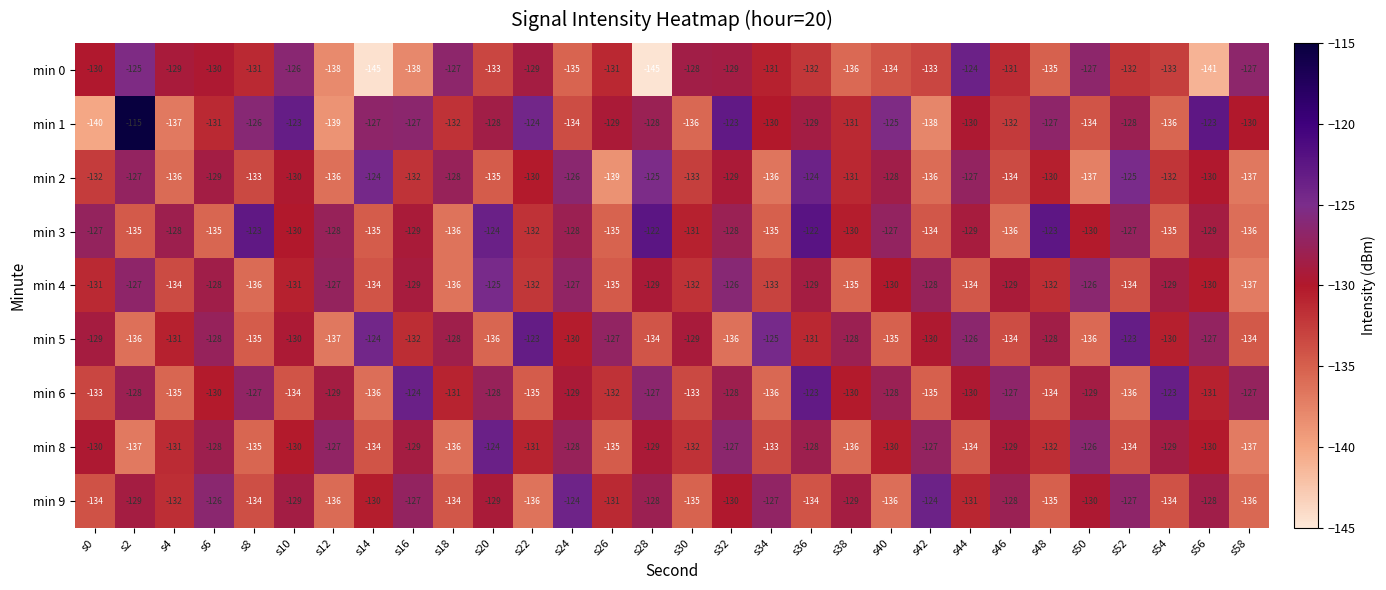

Where does the min 8 series first go above -130?

s6